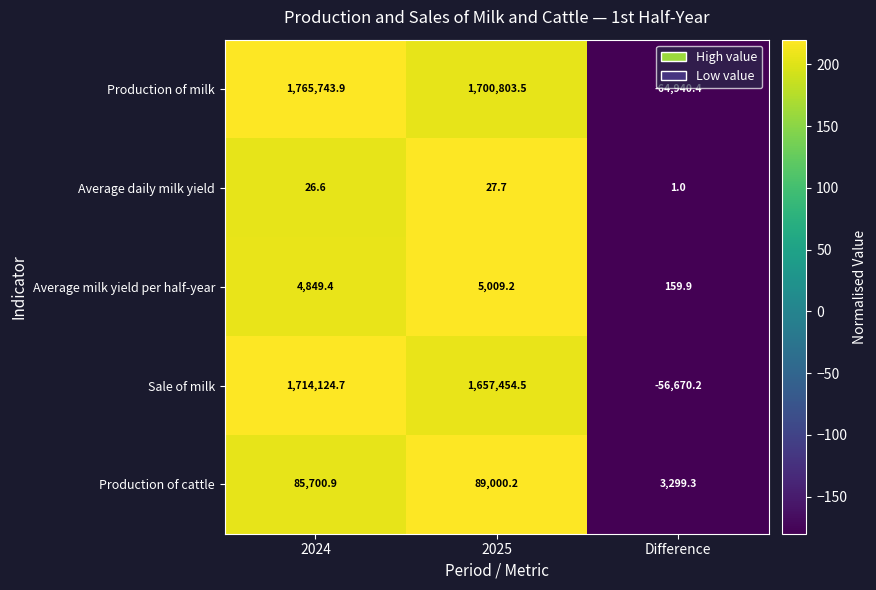

Which series has the widest spread of values?

Production of milk